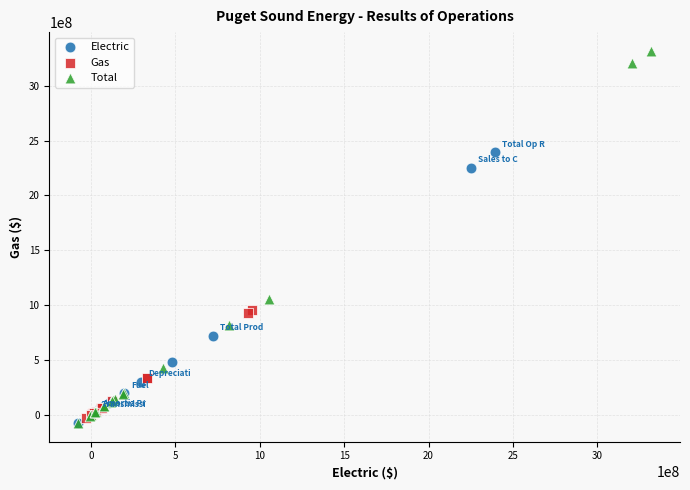

Which series contains the highest Y value?

Total